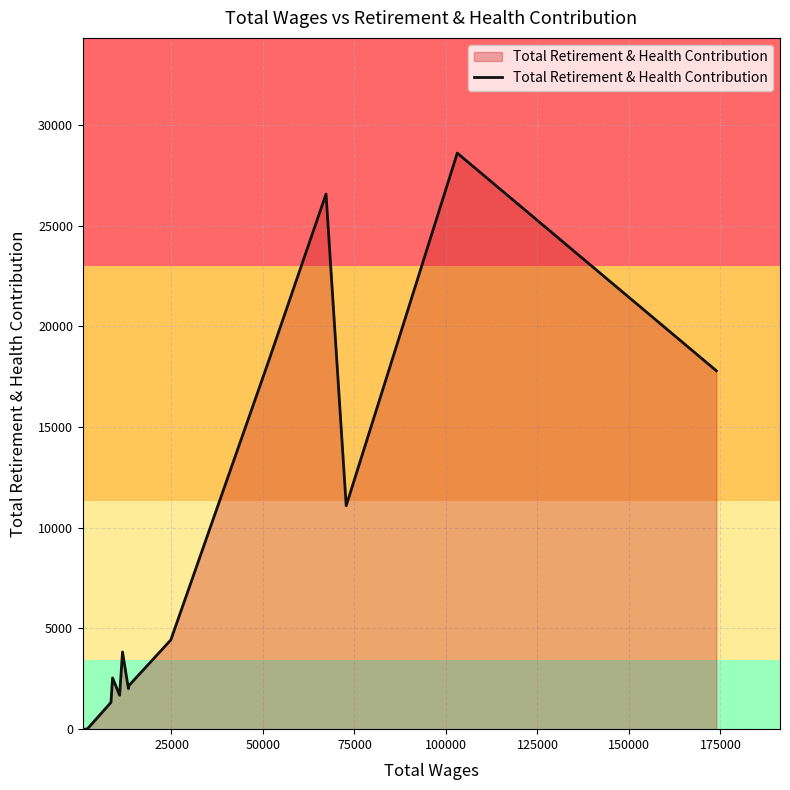

What is the greatest value displayed?

28602